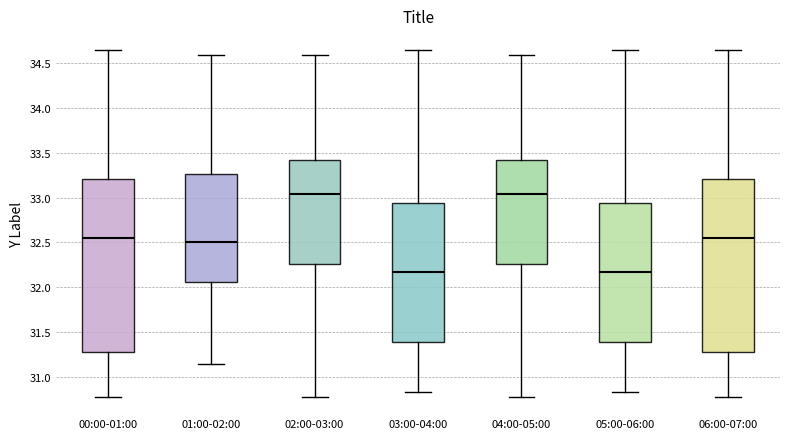

Reading left to right, read every box against the y-axis: the position of its median line, the range the box covers, and the ends of its whiskers. The values are not printed on the chart, so give them approximately, as read against the axis.

00:00-01:00: median 32.55, box 31.30 to 33.20, whiskers 30.80 to 34.65
01:00-02:00: median 32.50, box 32.05 to 33.25, whiskers 31.15 to 34.60
02:00-03:00: median 33.05, box 32.25 to 33.40, whiskers 30.80 to 34.60
03:00-04:00: median 32.20, box 31.40 to 32.95, whiskers 30.85 to 34.65
04:00-05:00: median 33.05, box 32.25 to 33.40, whiskers 30.80 to 34.60
05:00-06:00: median 32.20, box 31.40 to 32.95, whiskers 30.85 to 34.65
06:00-07:00: median 32.55, box 31.30 to 33.20, whiskers 30.80 to 34.65